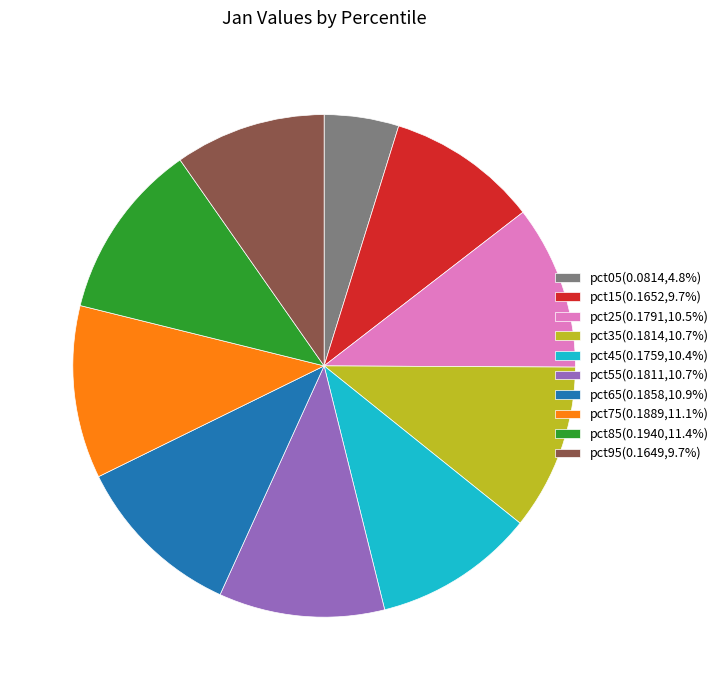

Do pct55 and pct15 together represent more than half of the pie?

No